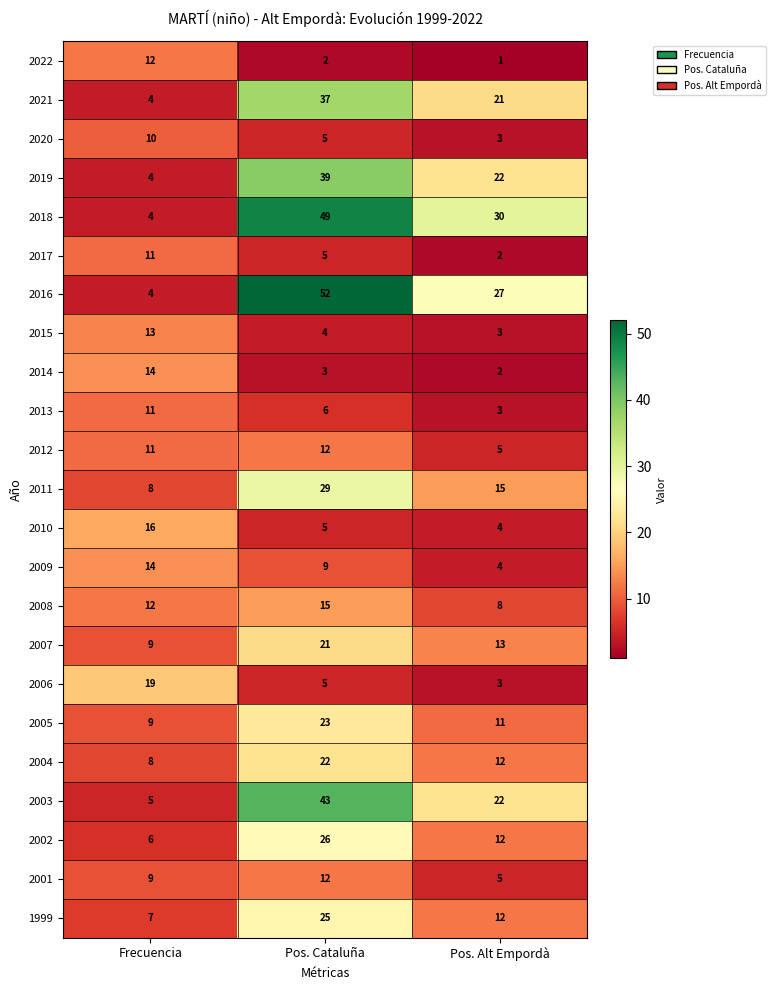

What value does the 2015 series have at Frecuencia, to the nearest 5?

15